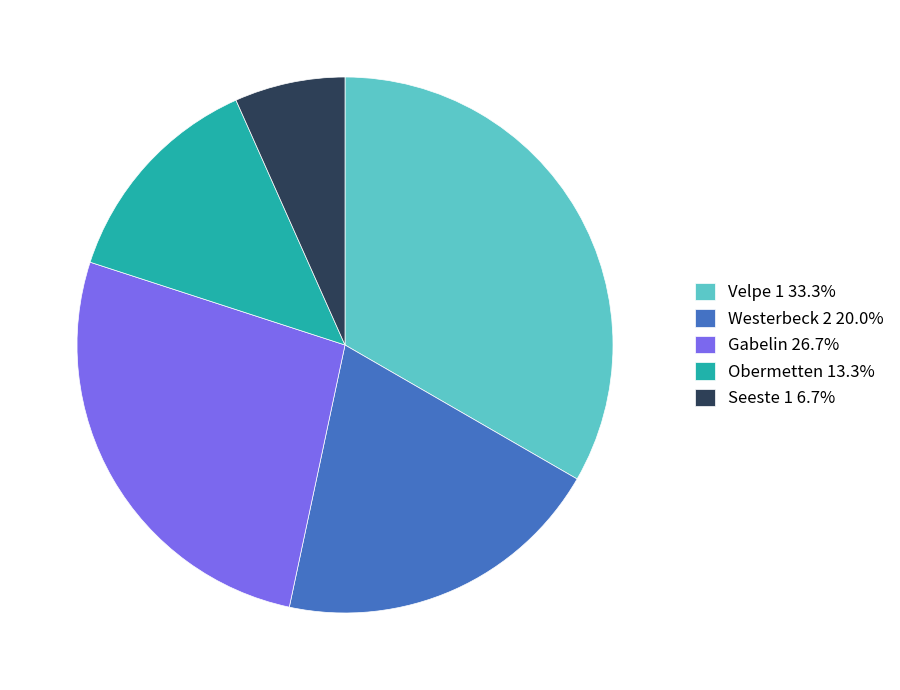

What is the ratio of the value at Gabelin 26.7% to the value at Seeste 1 6.7%?

4.0